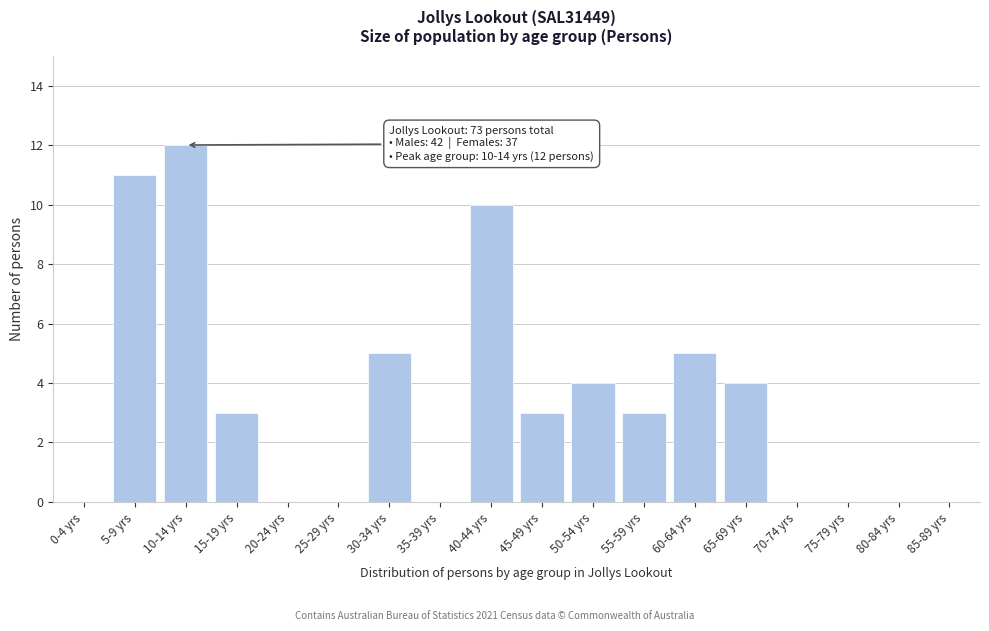

Reading right to left, list all the values displayed in this chart.

85-89 yrs=0	80-84 yrs=0	75-79 yrs=0	70-74 yrs=0	65-69 yrs=4	60-64 yrs=5	55-59 yrs=3	50-54 yrs=4	45-49 yrs=3	40-44 yrs=10	35-39 yrs=0	30-34 yrs=5	25-29 yrs=0	20-24 yrs=0	15-19 yrs=3	10-14 yrs=12	5-9 yrs=11	0-4 yrs=0